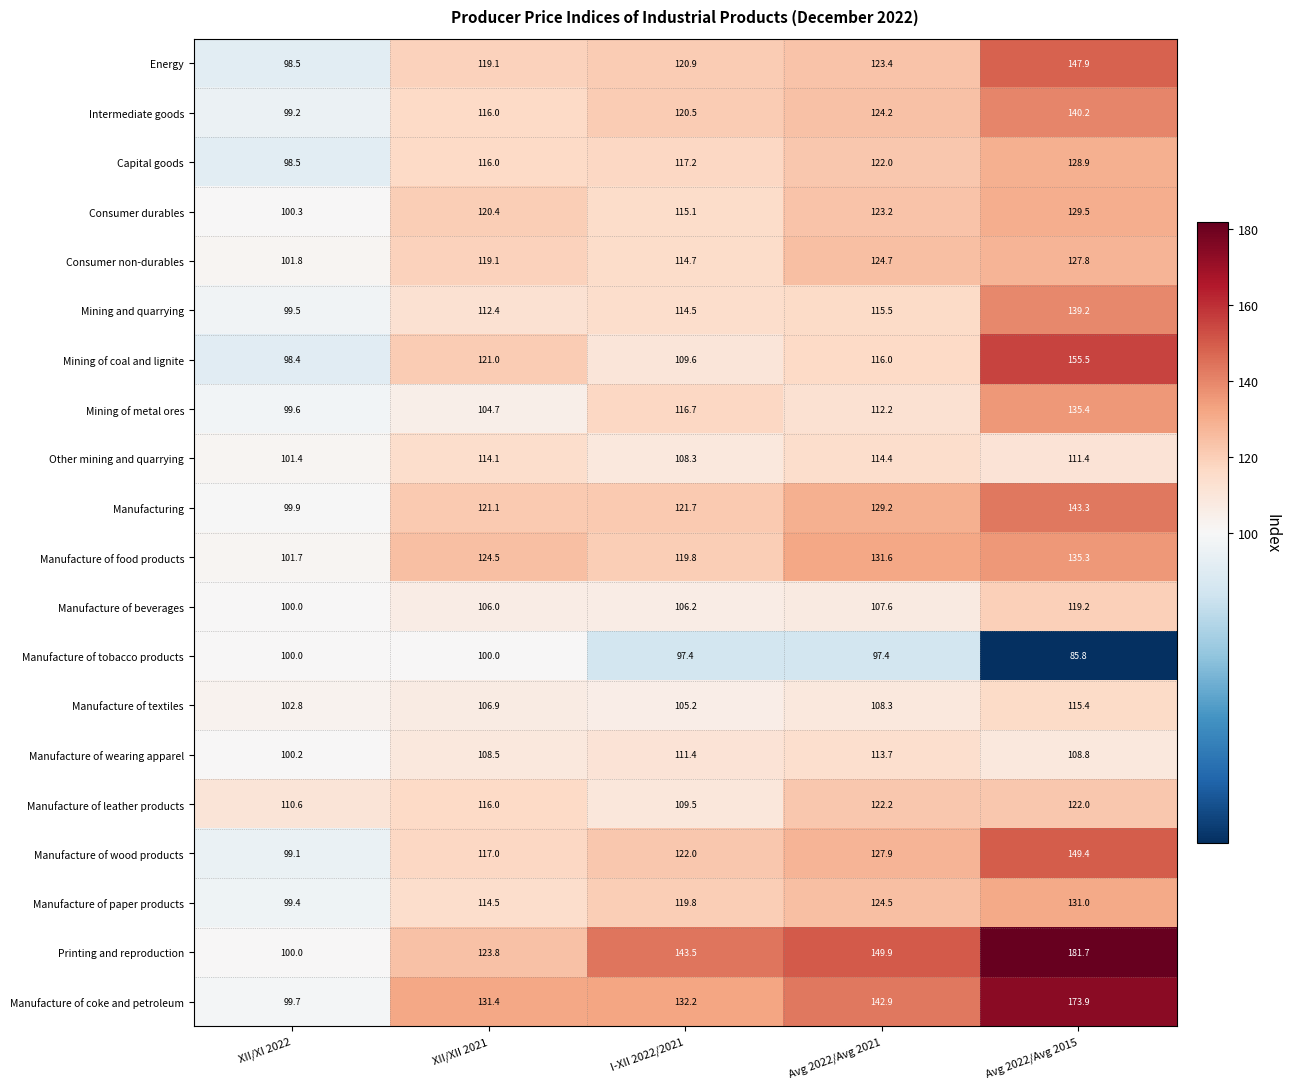

Where does the Manufacture of wearing apparel series first go above 108?

XII/XII 2021